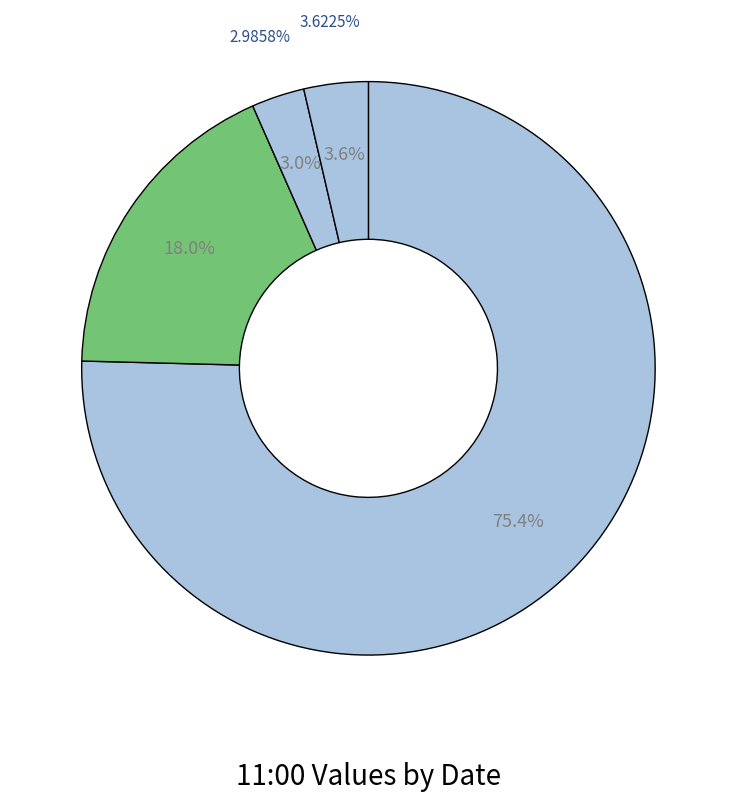

Which slice is the largest?

2020-01-04